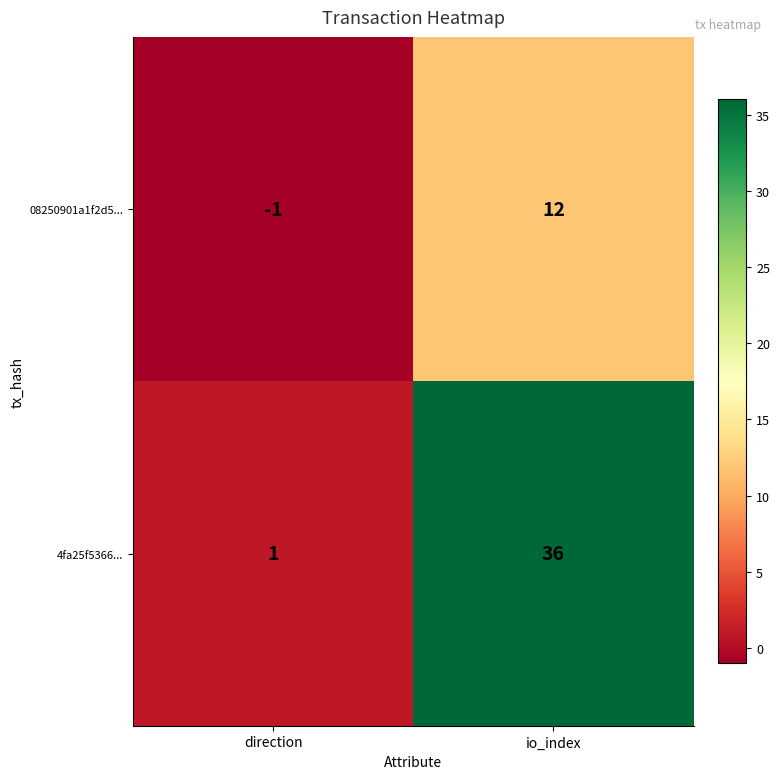

Reading left to right, transcribe all the data shown in this chart.

08250901a1f2d5...: direction=-1	io_index=12
4fa25f5366...: direction=1	io_index=36